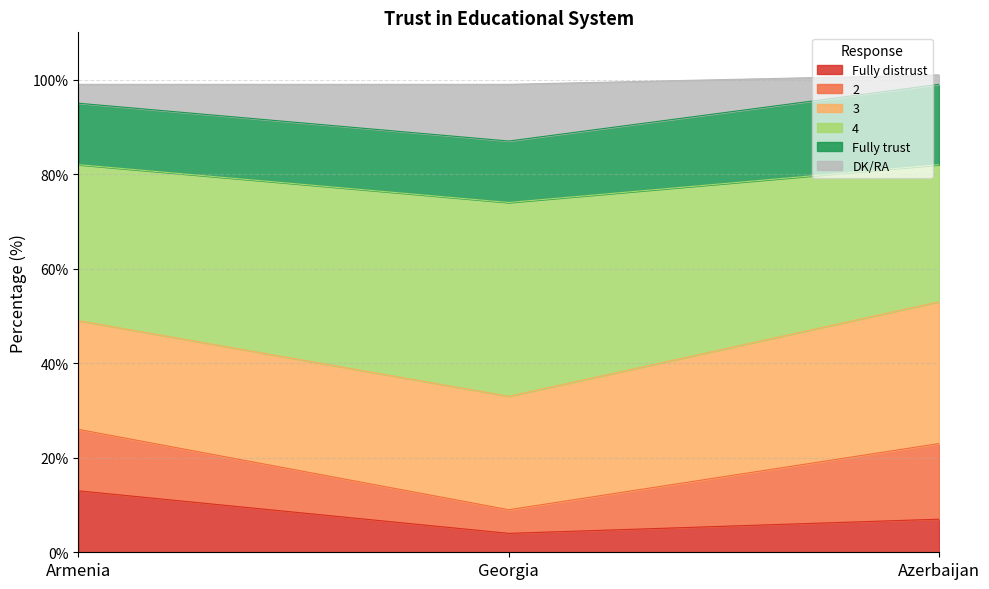

Which series has the widest spread of values?

4